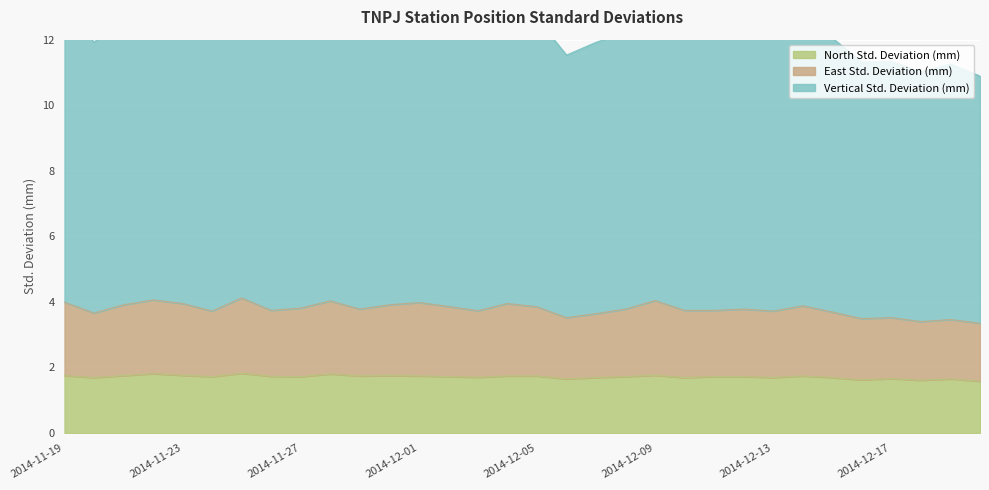

Reading left to right, what are all the values shown in this chart?

North Std. Deviation (mm): 1.8	1.7	1.8	1.8	1.8	1.7	1.8	1.7	1.7	1.8	1.7	1.8	1.7	1.7	1.7	1.7	1.7	1.6	1.7	1.7	1.8	1.7	1.7	1.7	1.7	1.7	1.7	1.6	1.7	1.6	1.6	1.6
East Std. Deviation (mm): 4.0	3.7	3.9	4.1	4.0	3.7	4.1	3.7	3.8	4.0	3.8	3.9	4.0	3.9	3.7	4.0	3.8	3.5	3.6	3.8	4.0	3.7	3.7	3.8	3.7	3.9	3.7	3.5	3.5	3.4	3.5	3.4
Vertical Std. Deviation (mm): 12.8	11.9	12.6	13.3	12.6	12.1	13.1	12.2	12.2	12.7	12.2	12.5	12.7	12.3	12.1	12.6	12.6	11.5	11.9	12.2	12.9	12.1	12.1	12.3	12.0	12.6	12.0	11.3	11.3	11.0	11.3	10.9